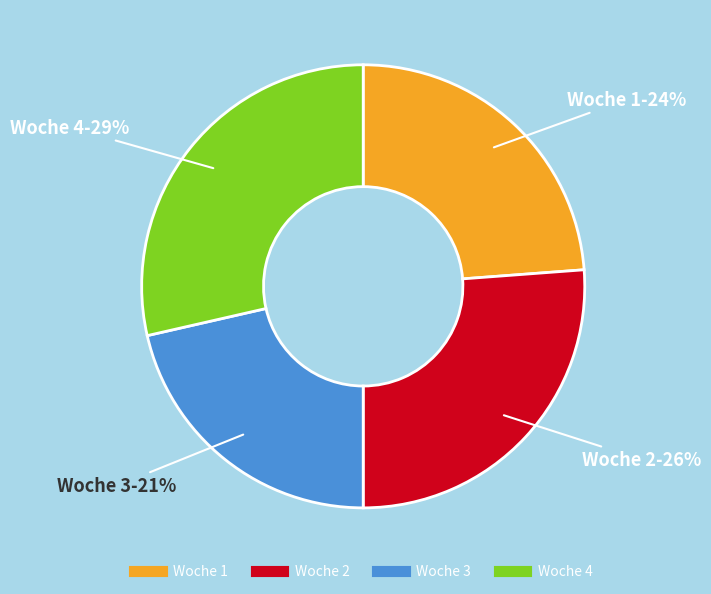

Between Woche 3 and Woche 1, which is larger?

Woche 1